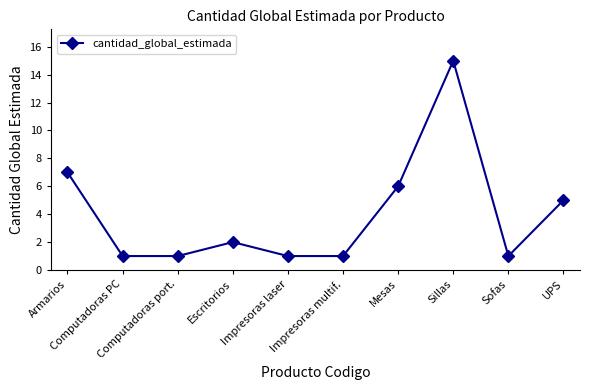

How many lines are shown in the chart?

1